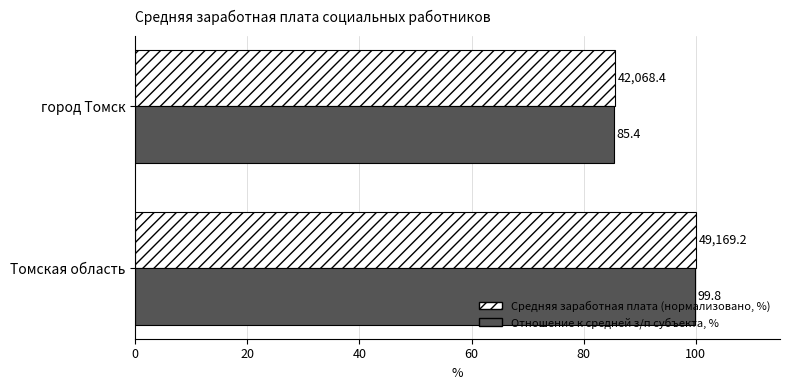

Is it true that Отношение к средней з/п субъекта, % equals 85.4 at город Томск?

True